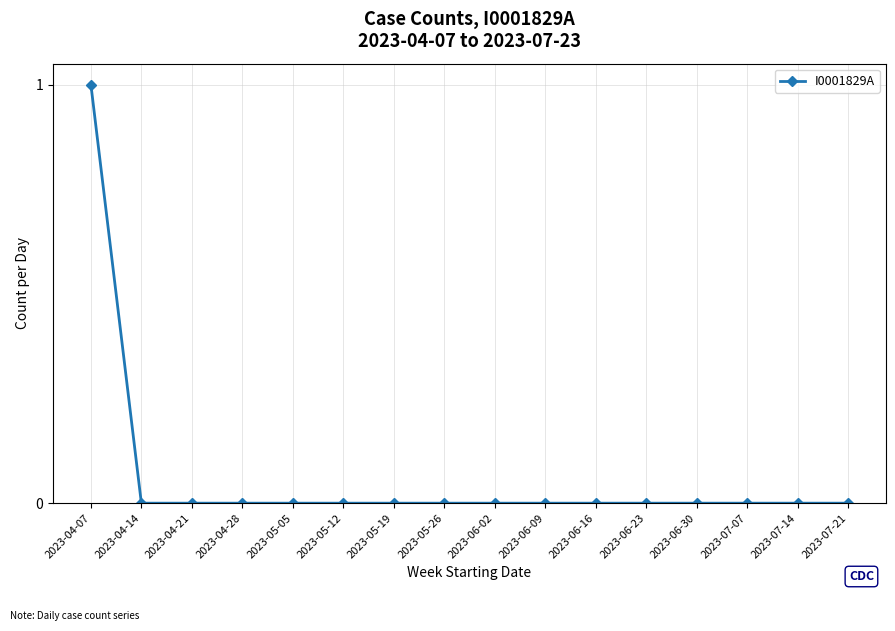

How many data points does each series have?

16